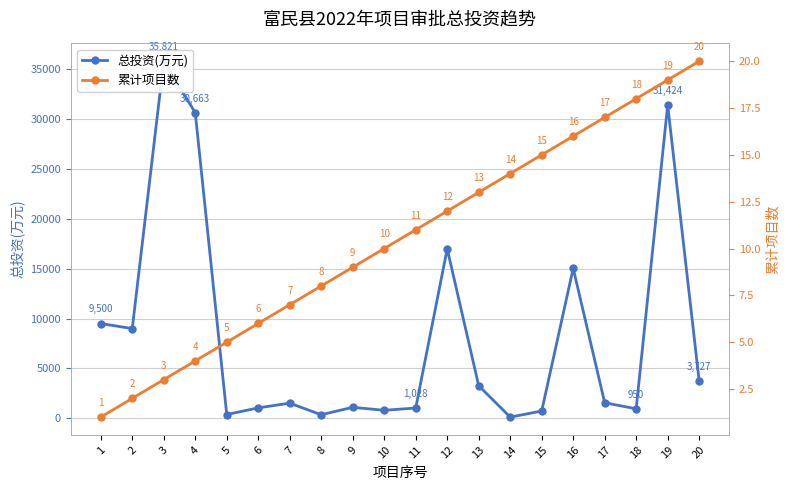

Reading left to right, list all the values displayed in this chart.

总投资(万元): 1=9500.0	2=9000.0	3=35820.8	4=30663.3	5=375.0	6=1042.0	7=1515.2	8=352.0	9=1100.0	10=796.9	11=1028.0	12=17000.0	13=3263.1	14=115.6	15=724.9	16=15046.3	17=1554.0	18=950.2	19=31424.5	20=3726.7
累计项目数: 1=1.0	2=2.0	3=3.0	4=4.0	5=5.0	6=6.0	7=7.0	8=8.0	9=9.0	10=10.0	11=11.0	12=12.0	13=13.0	14=14.0	15=15.0	16=16.0	17=17.0	18=18.0	19=19.0	20=20.0